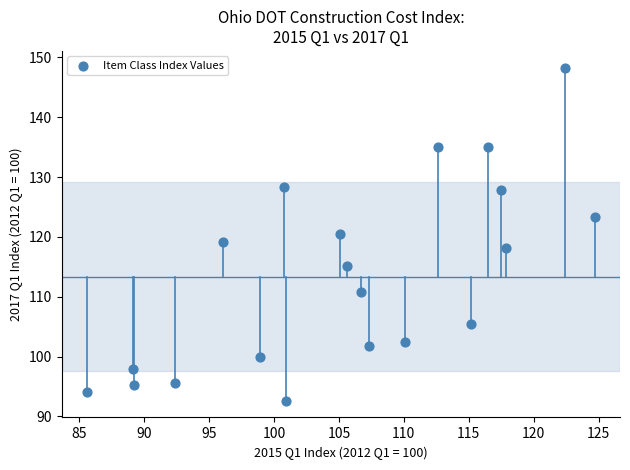

What is the range of Y values (max minus min)?

55.7